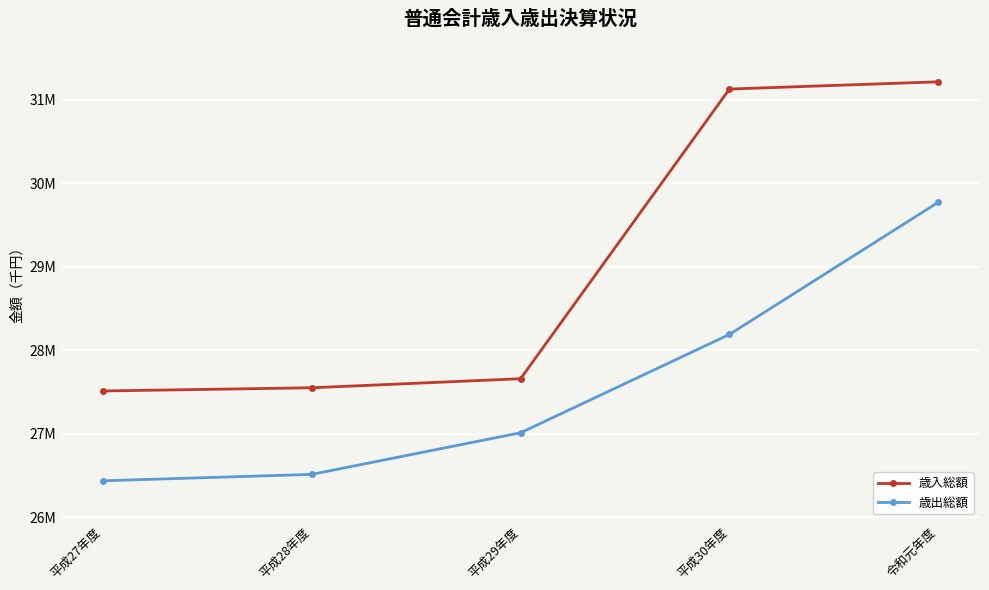

True or false: 歳入総額 and 歳出総額 cross at least once.

False